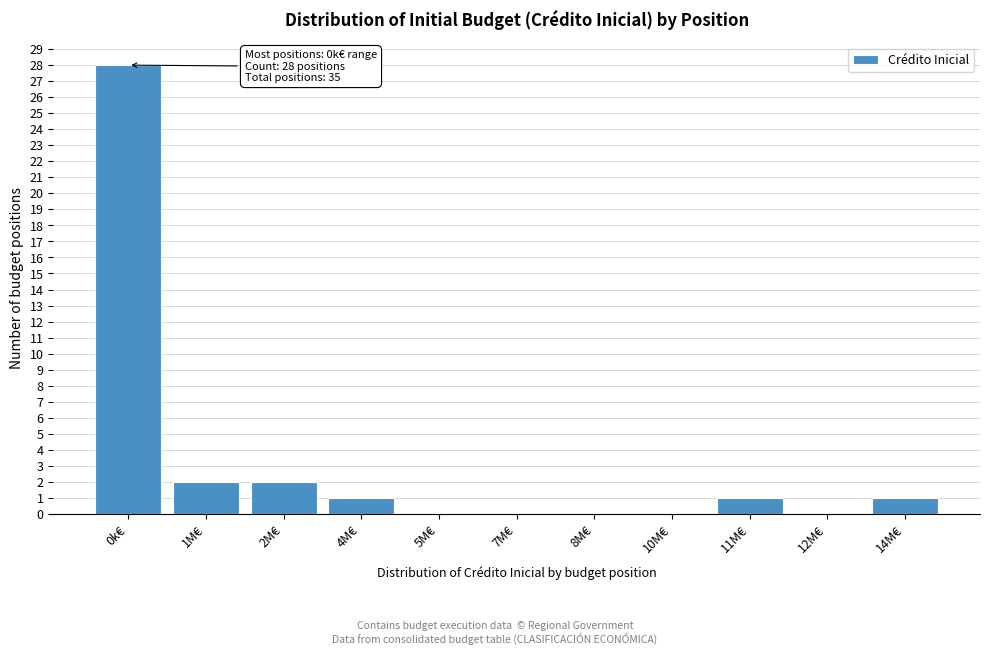

Reading left to right, extract all data points from this chart.

0k€=28	1M€=2	2M€=2	4M€=1	5M€=0	7M€=0	8M€=0	10M€=0	11M€=1	12M€=0	14M€=1